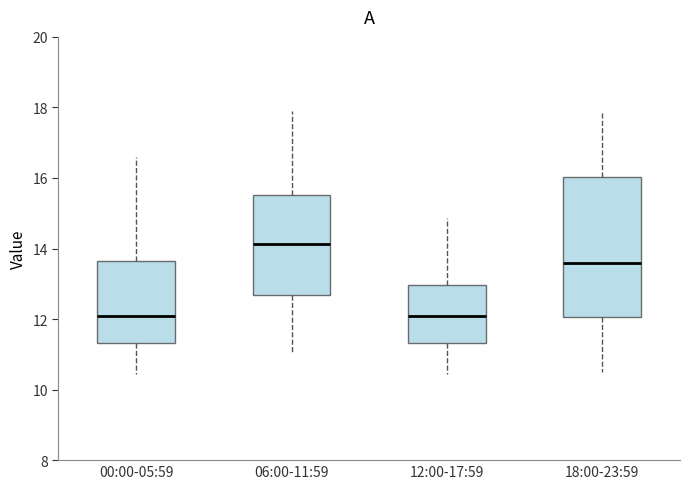

Which box's median line is the highest?

06:00-11:59